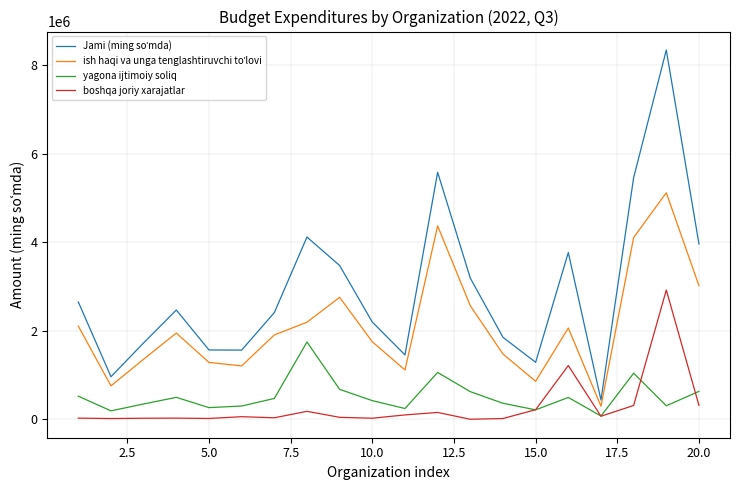

What is the maximum value for yagona ijtimoiy soliq?

1745024